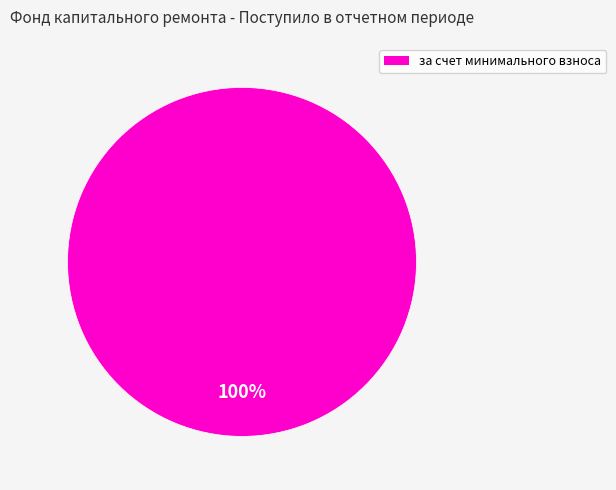

Rank the categories by value from lowest to highest.

за счет минимального взноса